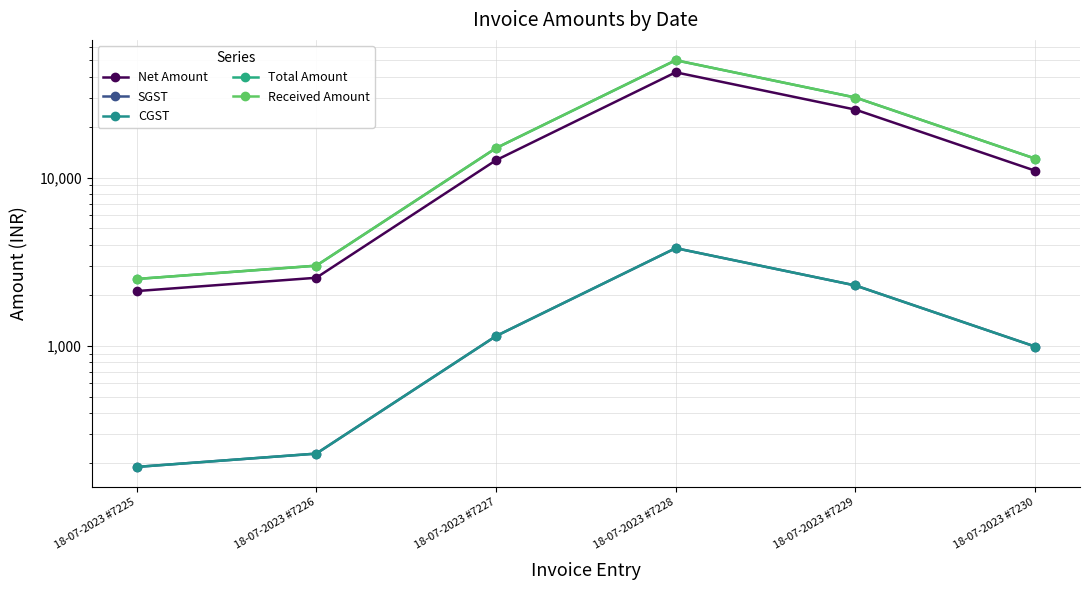

At which category is the sum across all series the highest?

18-07-2023 #7228